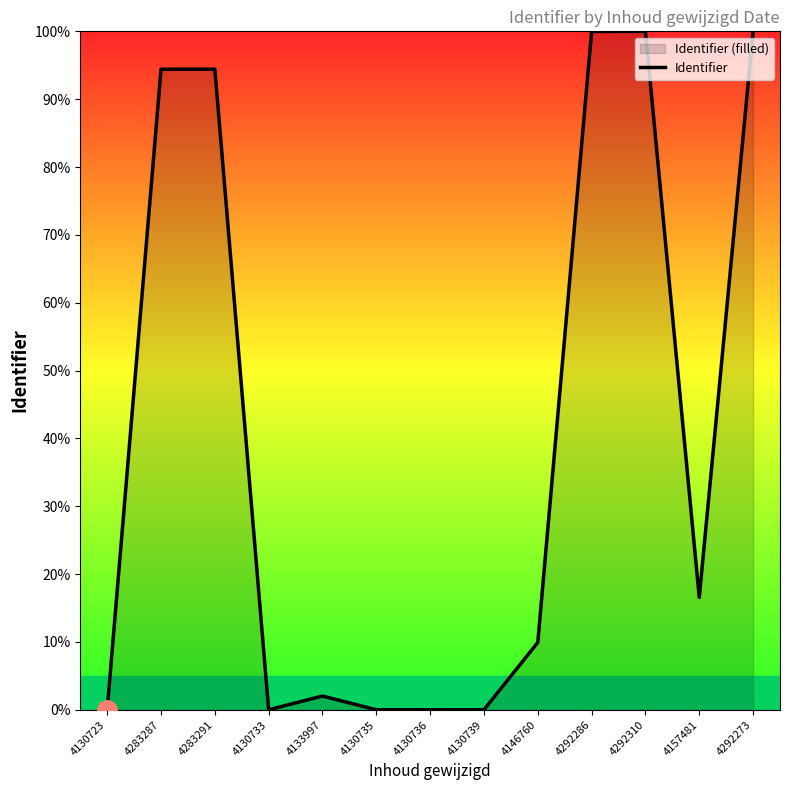

How many positive values are there?

12